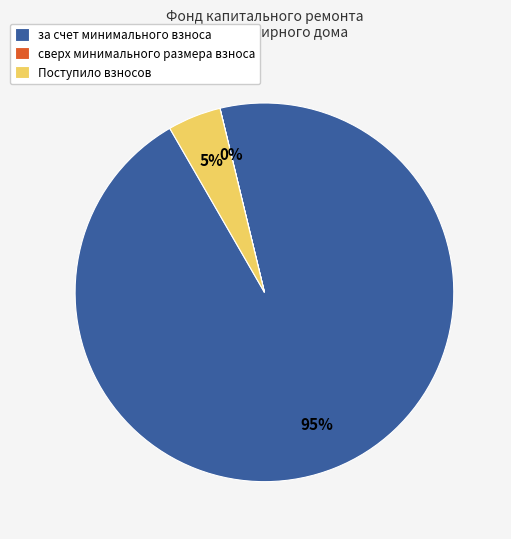

To the nearest percent, what is the average slice percentage?

33%